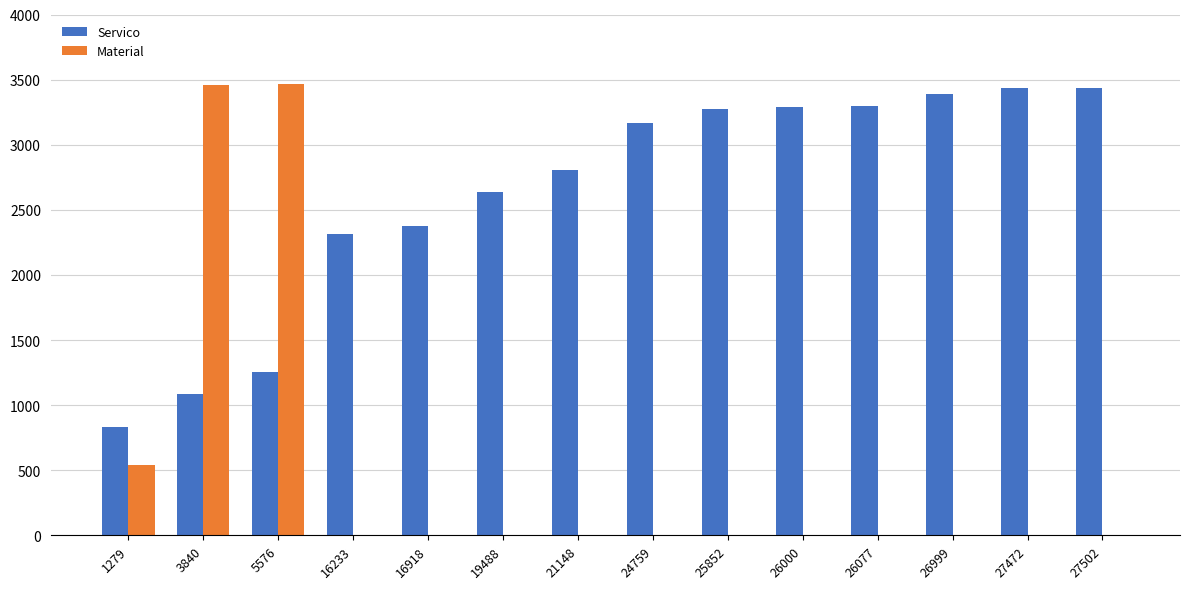

How many groups of bars are there?

14